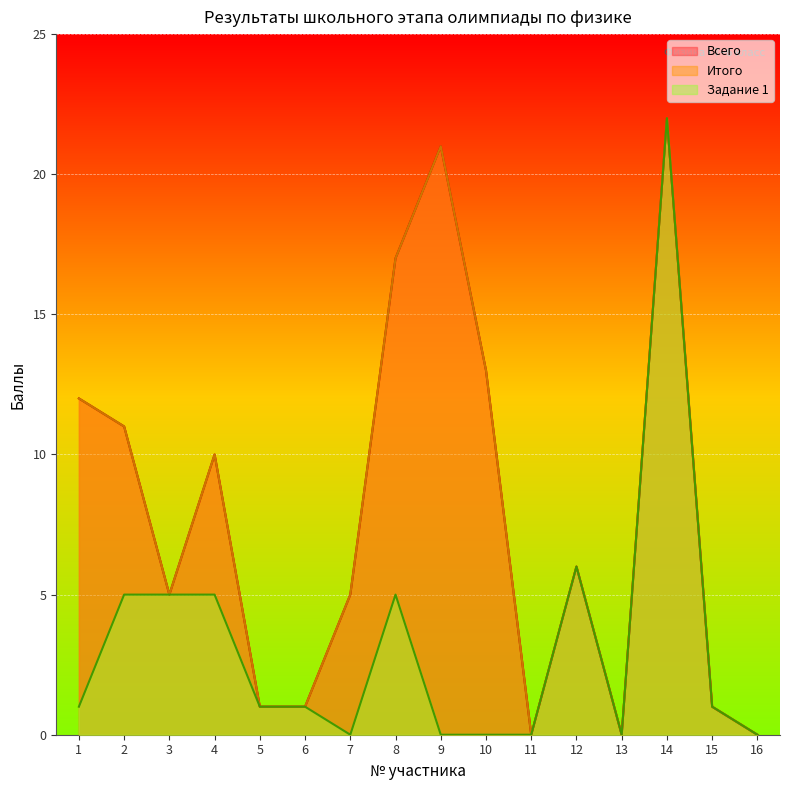

How many categories are shown in the chart?

16